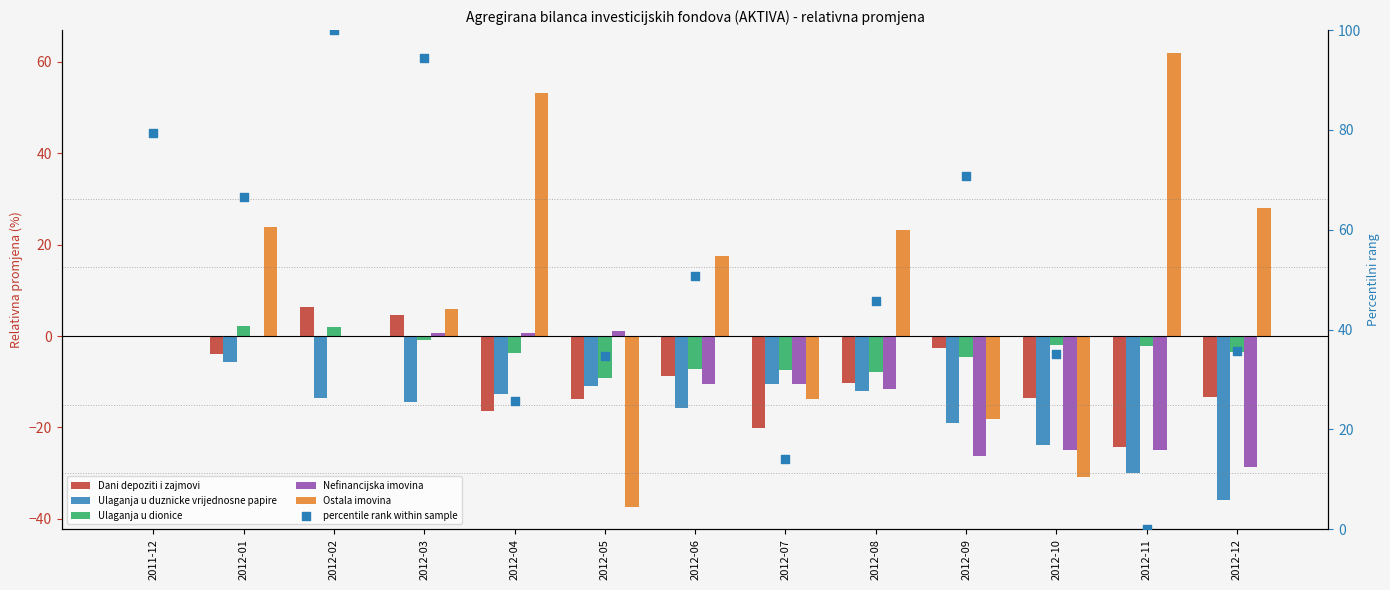

Which series contains the lowest Y value?

Ostala imovina